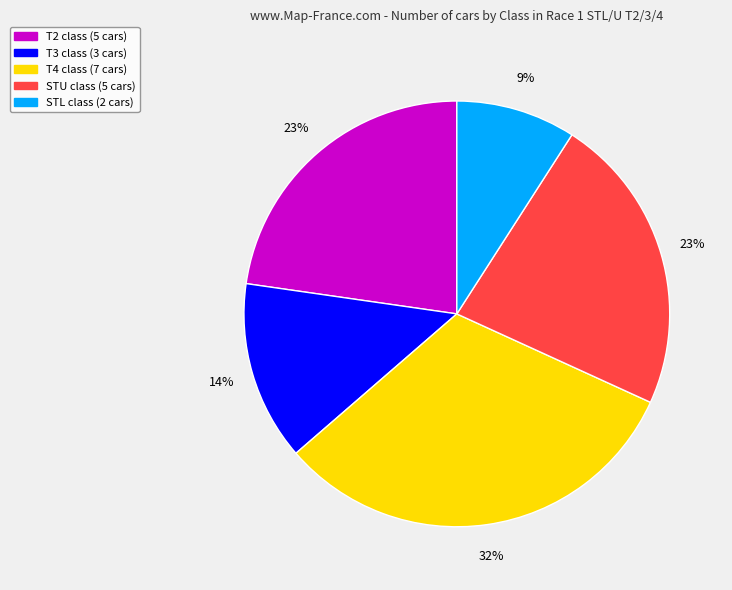

True or false: T2 accounts for 28% of the total.

False